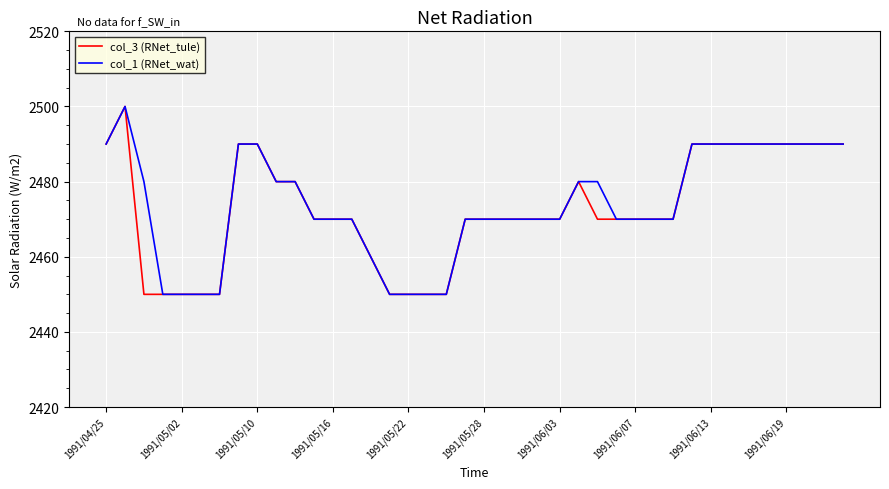

What is the greatest value displayed?

2500